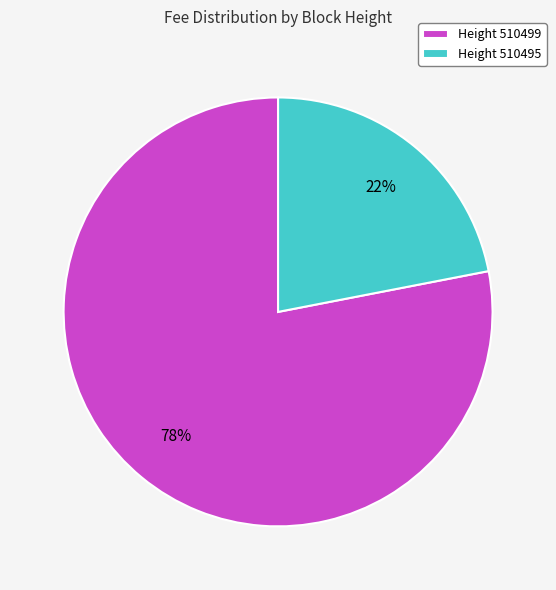

Which slice is the largest?

Height 510499